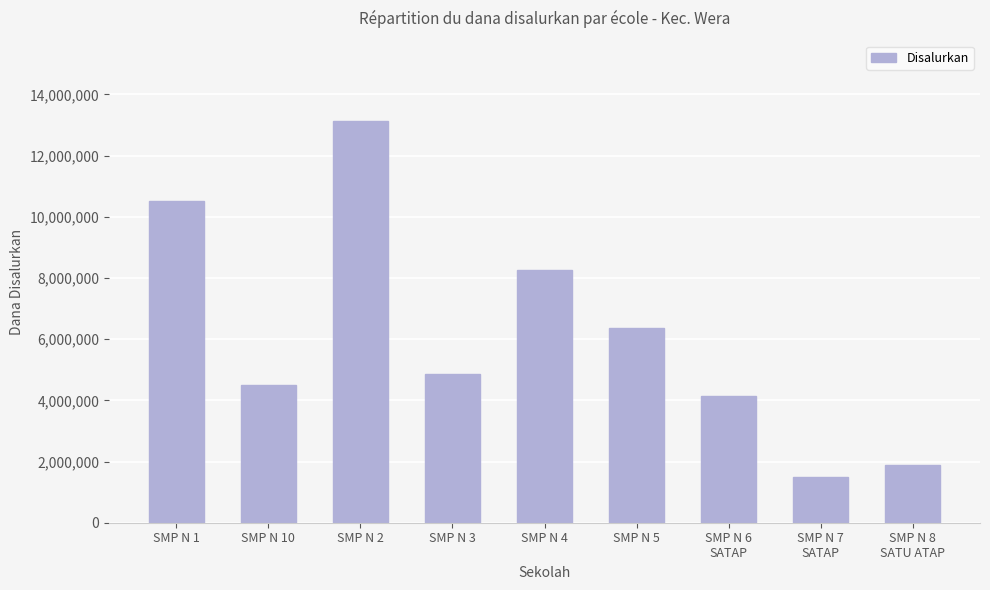

What is the greatest value displayed?

13125000